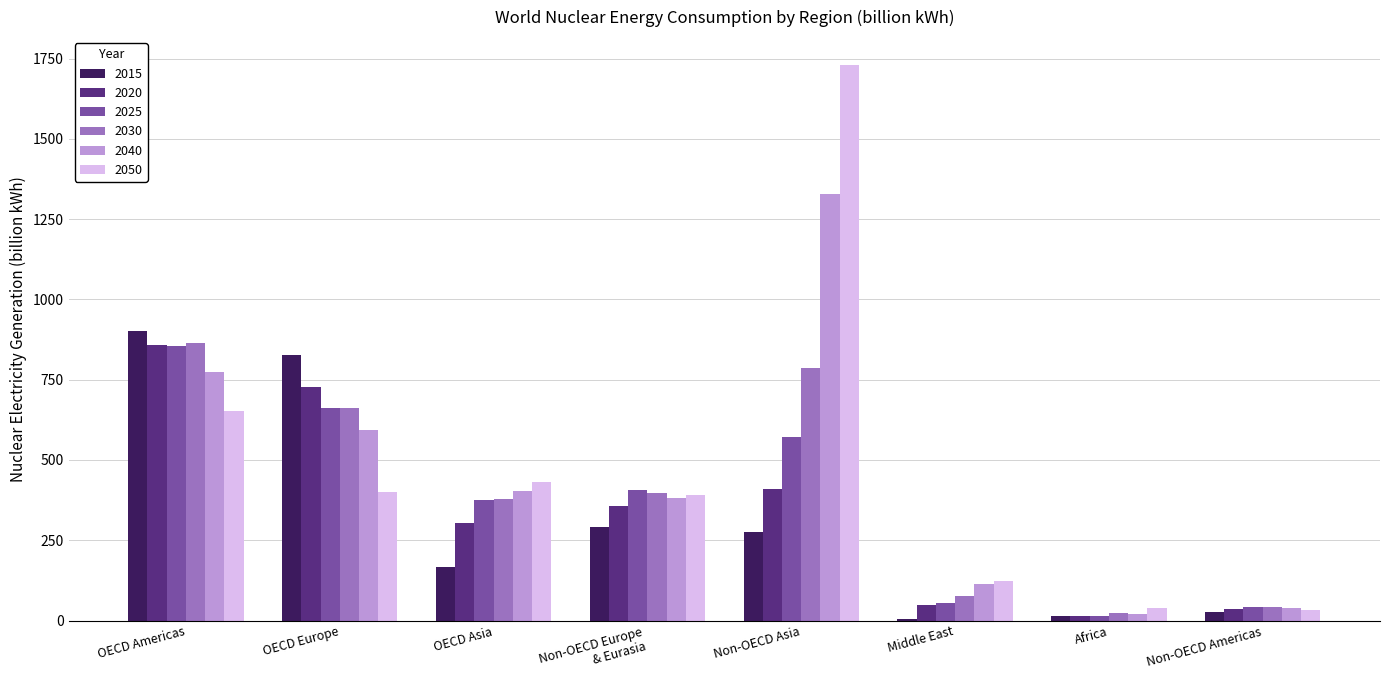

Where does the 2030 series first go above 398?

OECD Americas